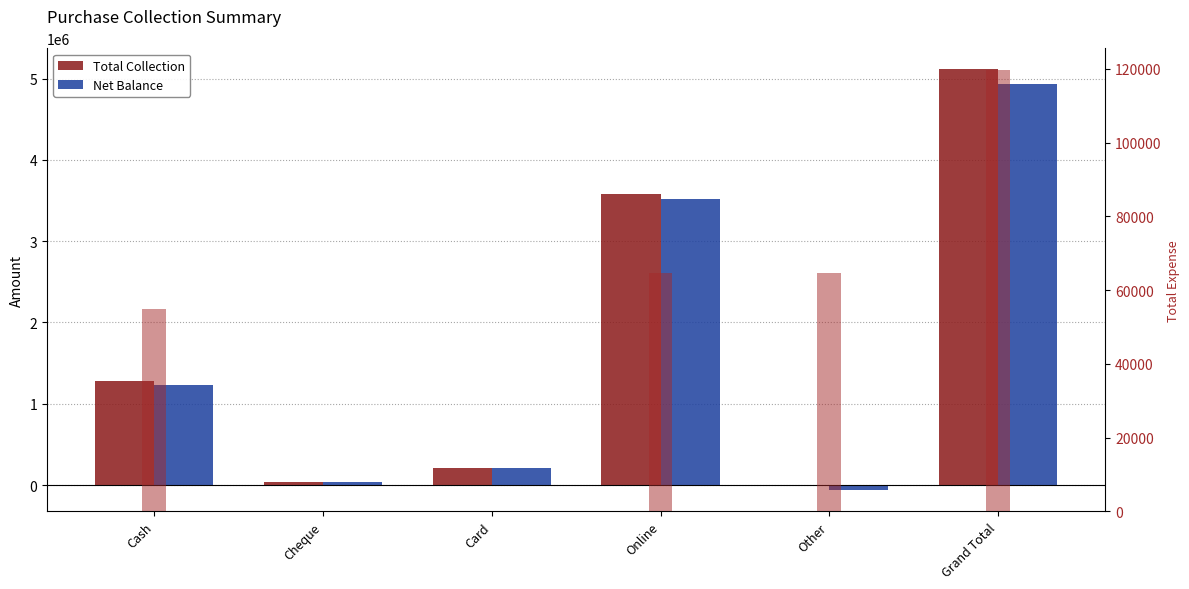

How many bars are there in total?

18